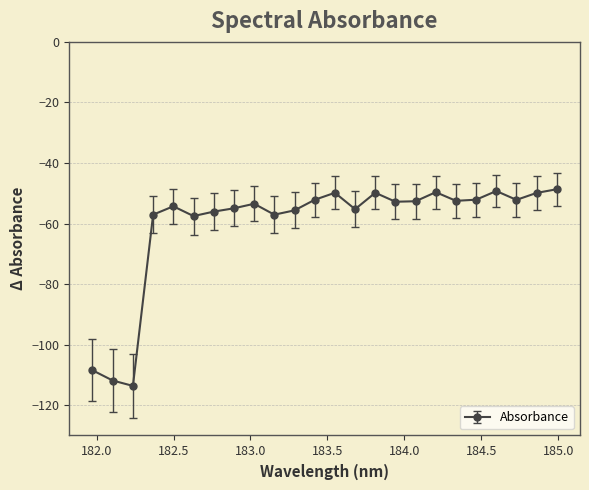

Count the number of categories in the chart.

24